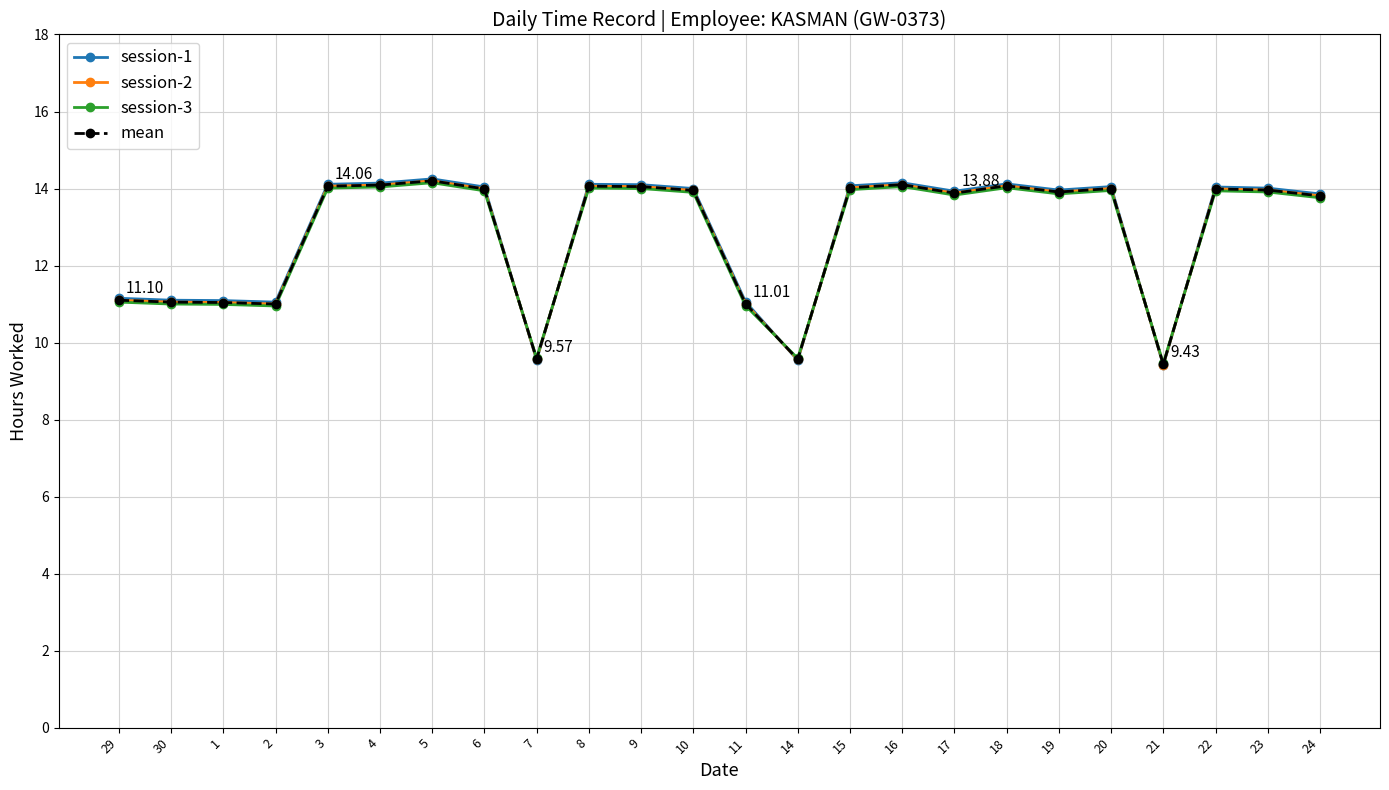

Is the value of session-3 at 4 greater than the value of mean at 29?

Yes